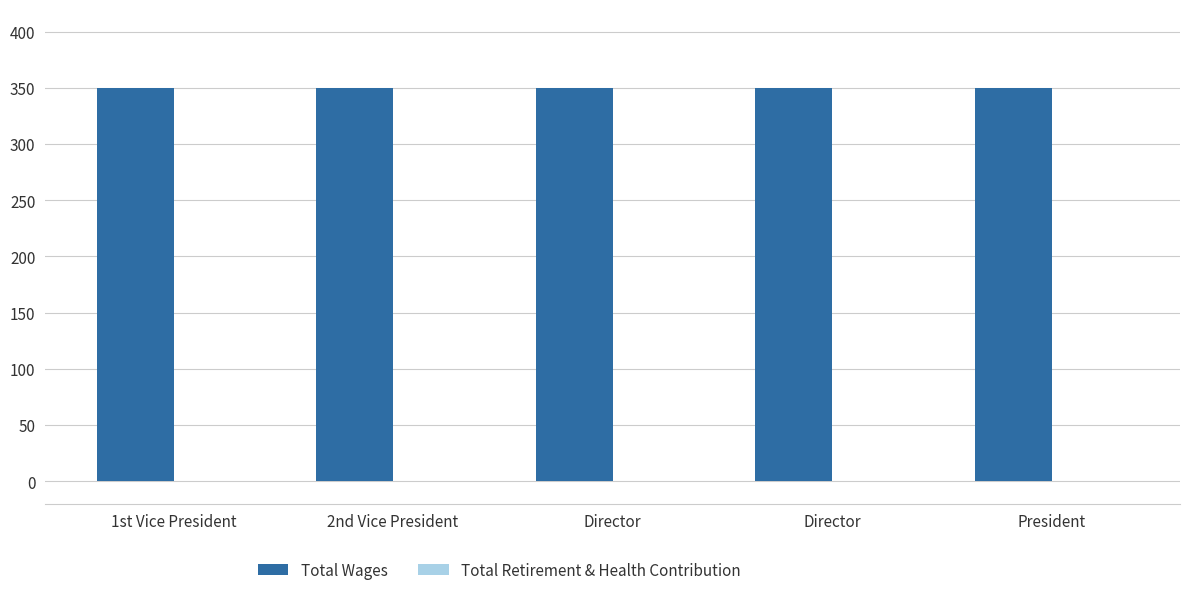

What is the label of the 4th bar from the right?

2nd Vice President